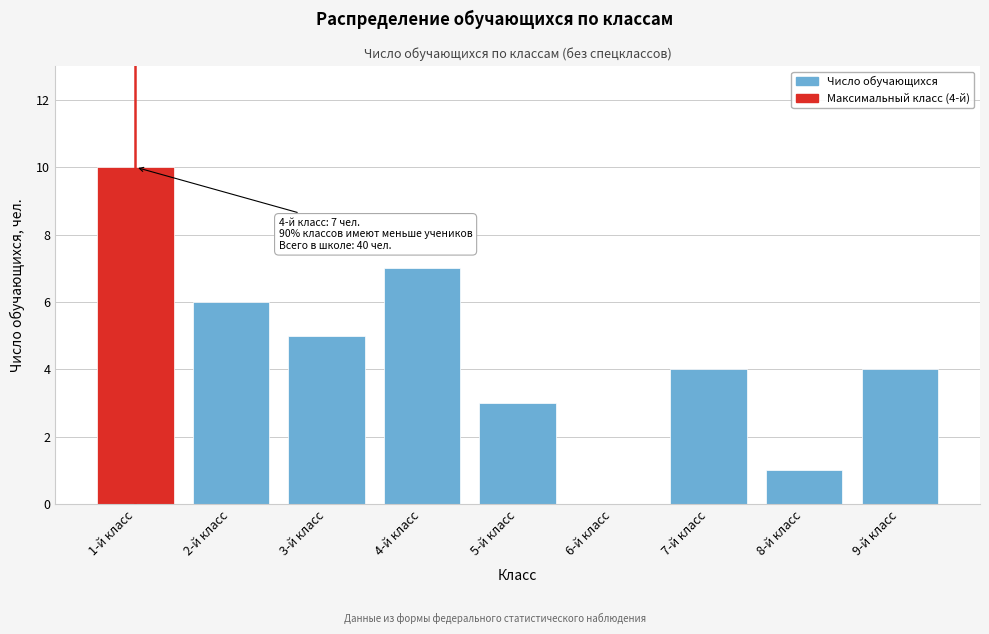

Reading left to right, what are all the values shown in this chart?

1-й класс=10	2-й класс=6	3-й класс=5	4-й класс=7	5-й класс=3	6-й класс=0	7-й класс=4	8-й класс=1	9-й класс=4